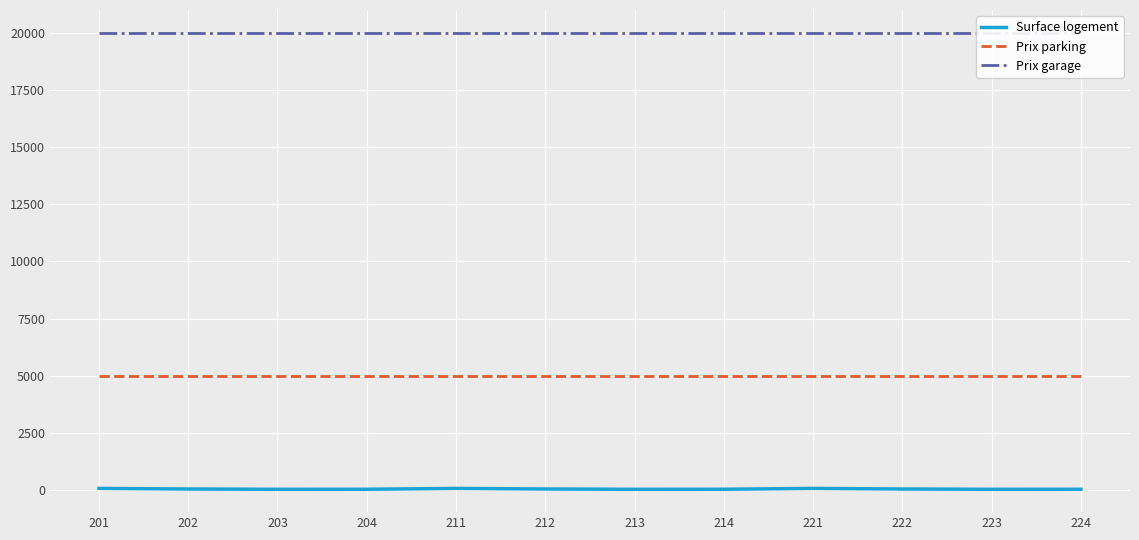

The Surface logement series shows 56.8 at 204. True or false?

False